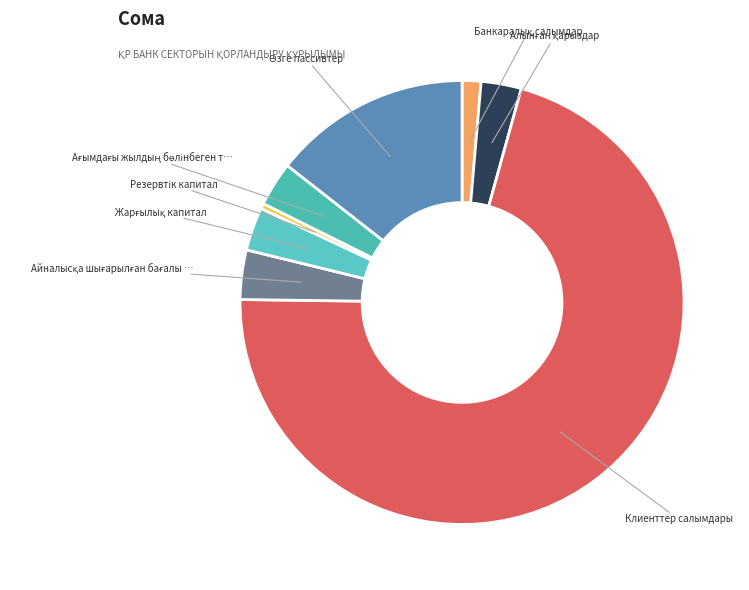

Is there any slice that represents more than half of the pie?

Yes